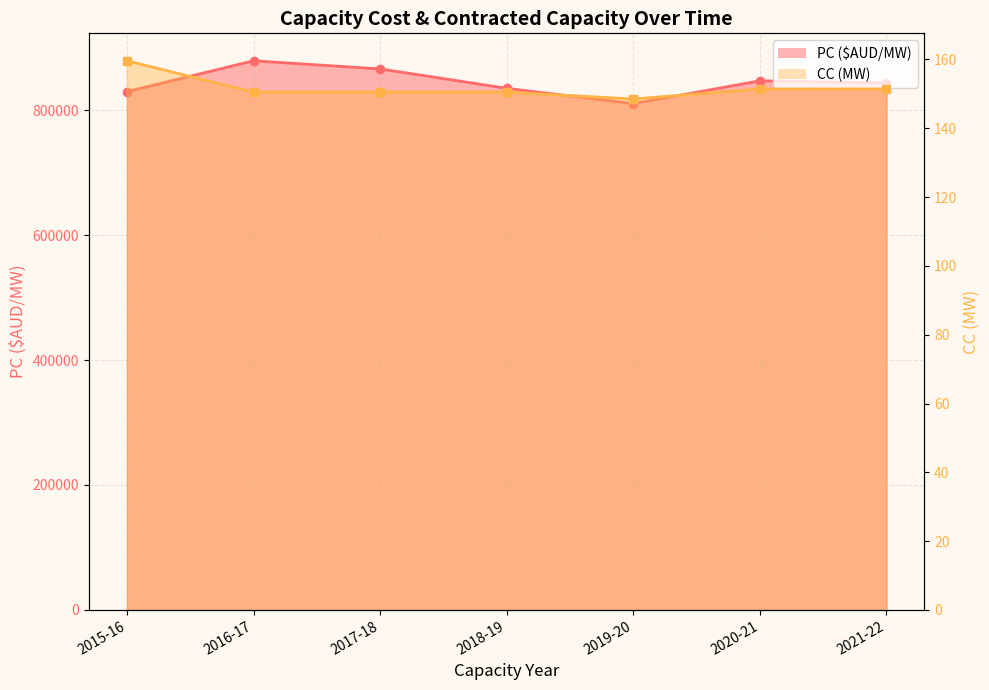

What is the maximum value for CC (MW)_line?

159.6